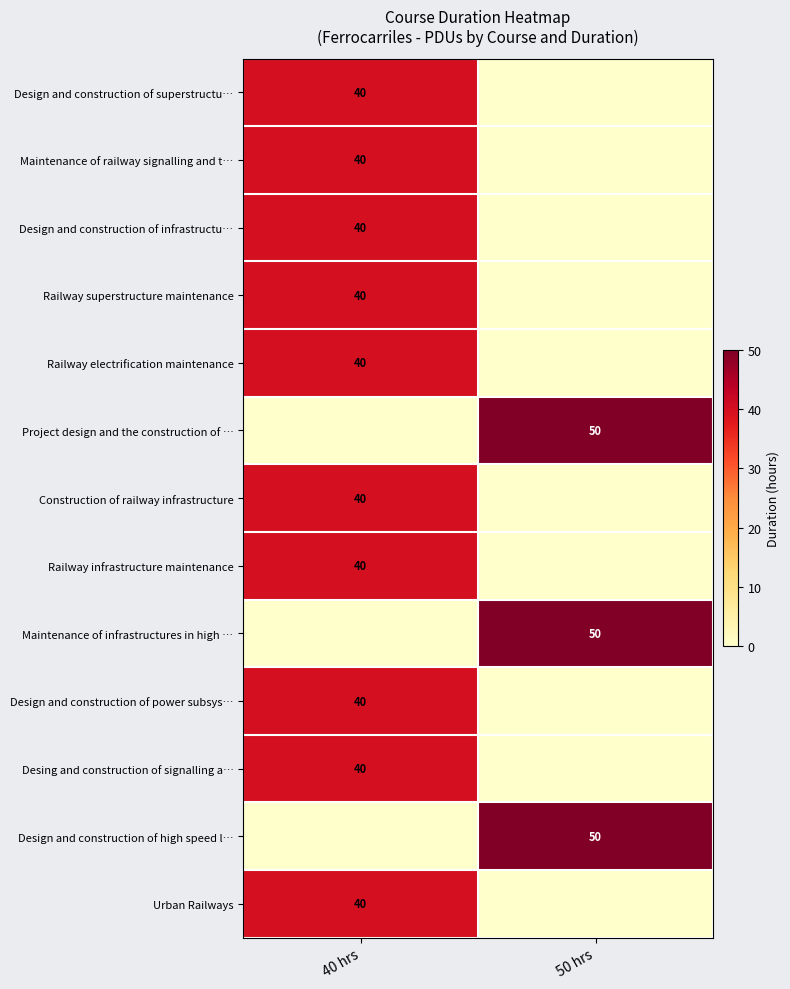

At which category is the sum across all series the highest?

40 hrs